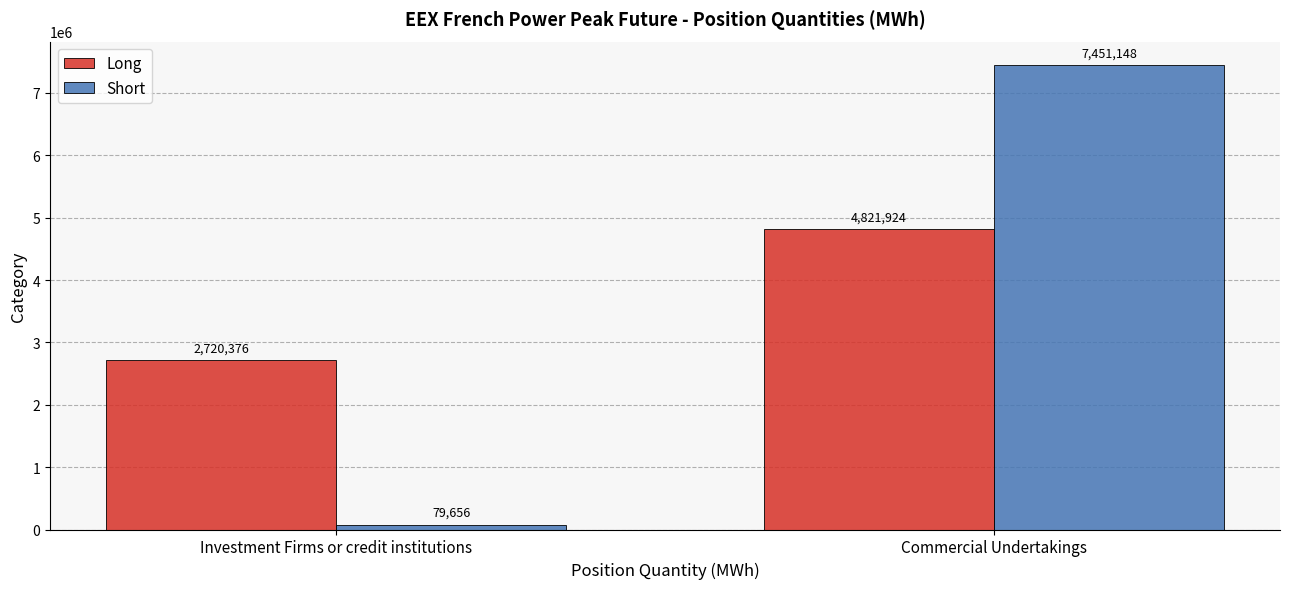

What is the difference between the Long values at Investment Firms or credit institutions and Commercial Undertakings?

2101548